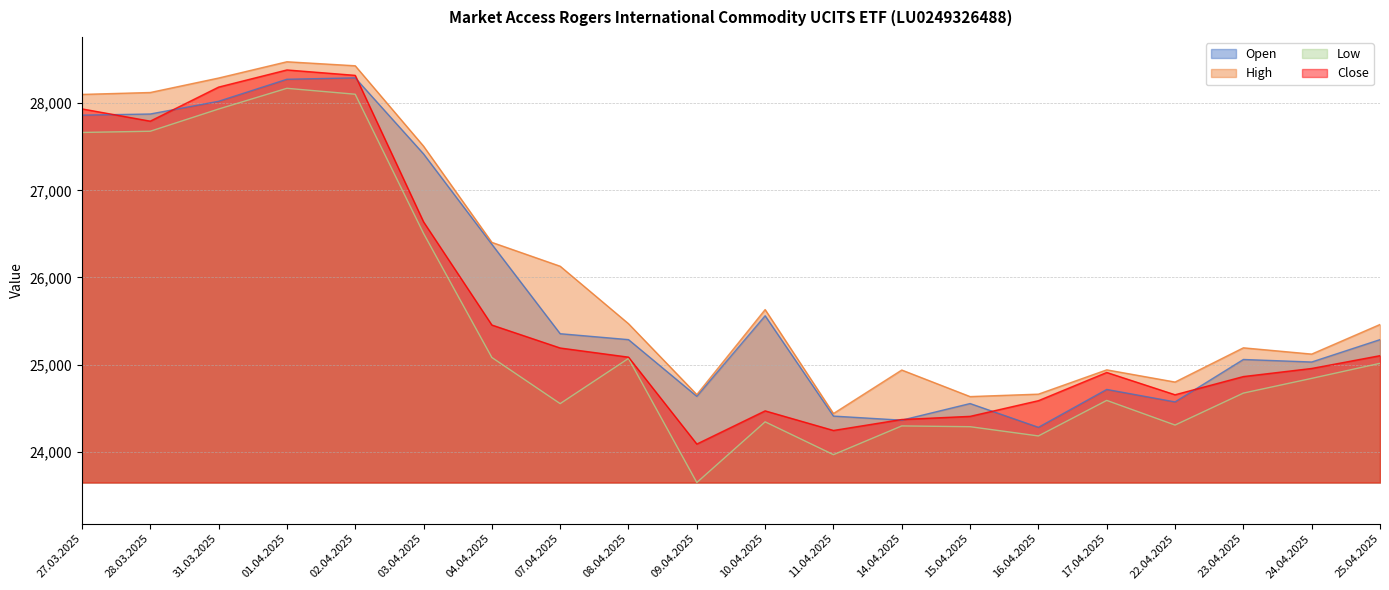

How many categories are shown in the chart?

20